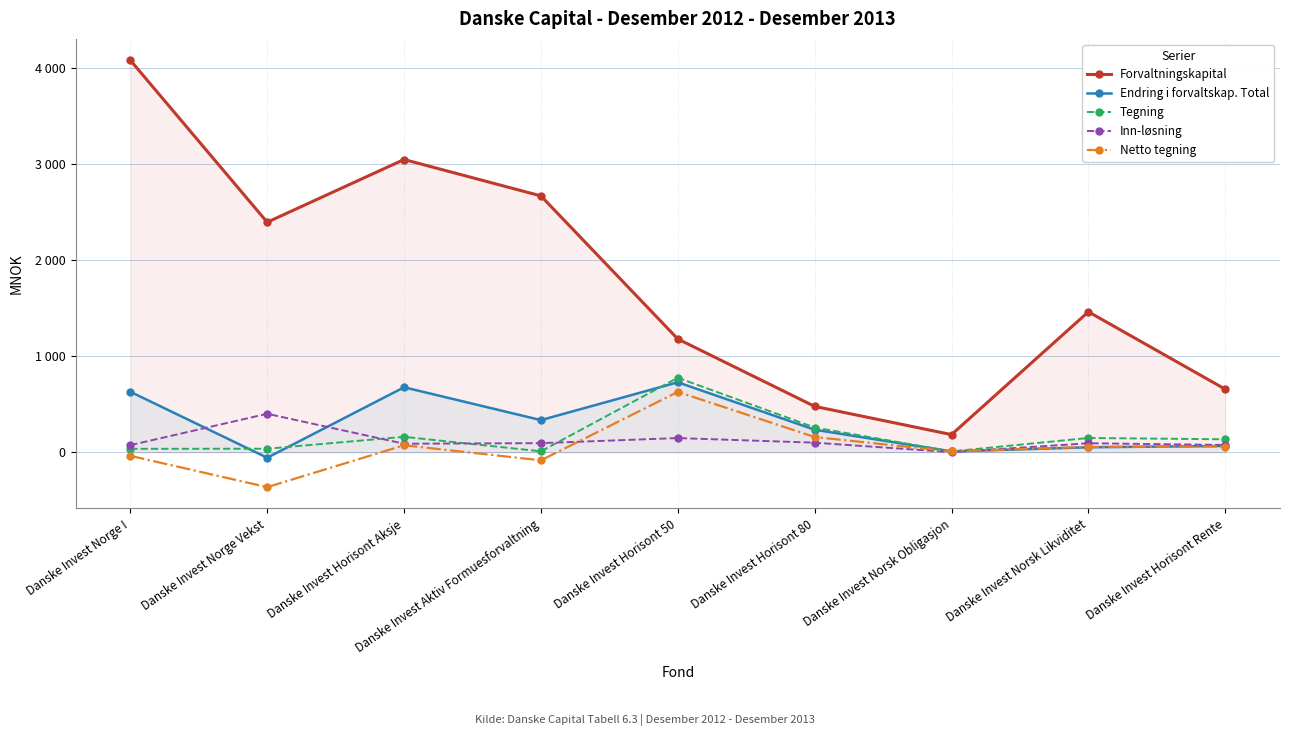

Where is the first local maximum for Inn-løsning?

Danske Invest Norge Vekst